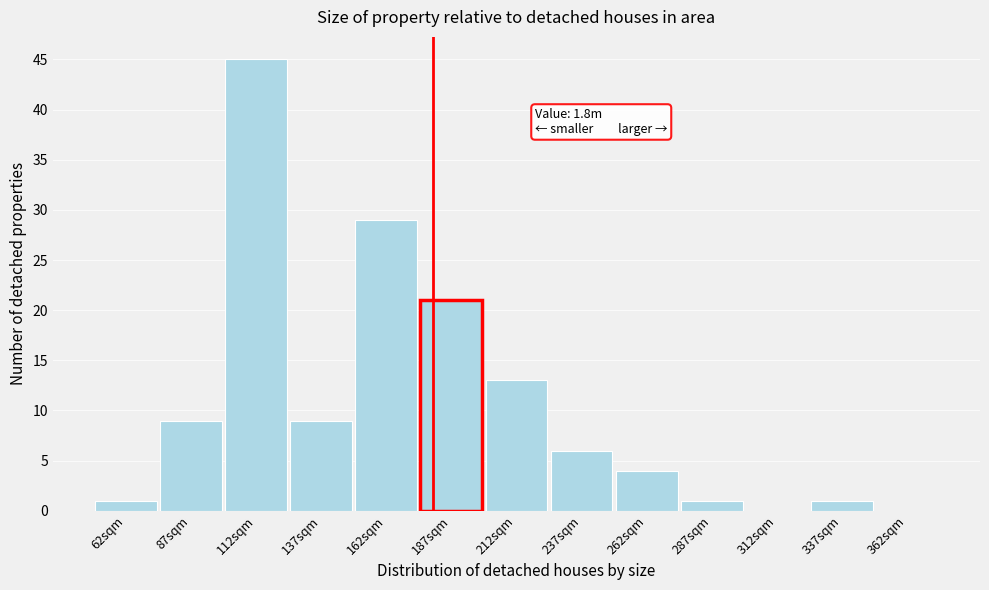

Reading right to left, extract all data points from this chart.

362sqm=0	337sqm=1	312sqm=0	287sqm=1	262sqm=4	237sqm=6	212sqm=13	187sqm=21	162sqm=29	137sqm=9	112sqm=45	87sqm=9	62sqm=1